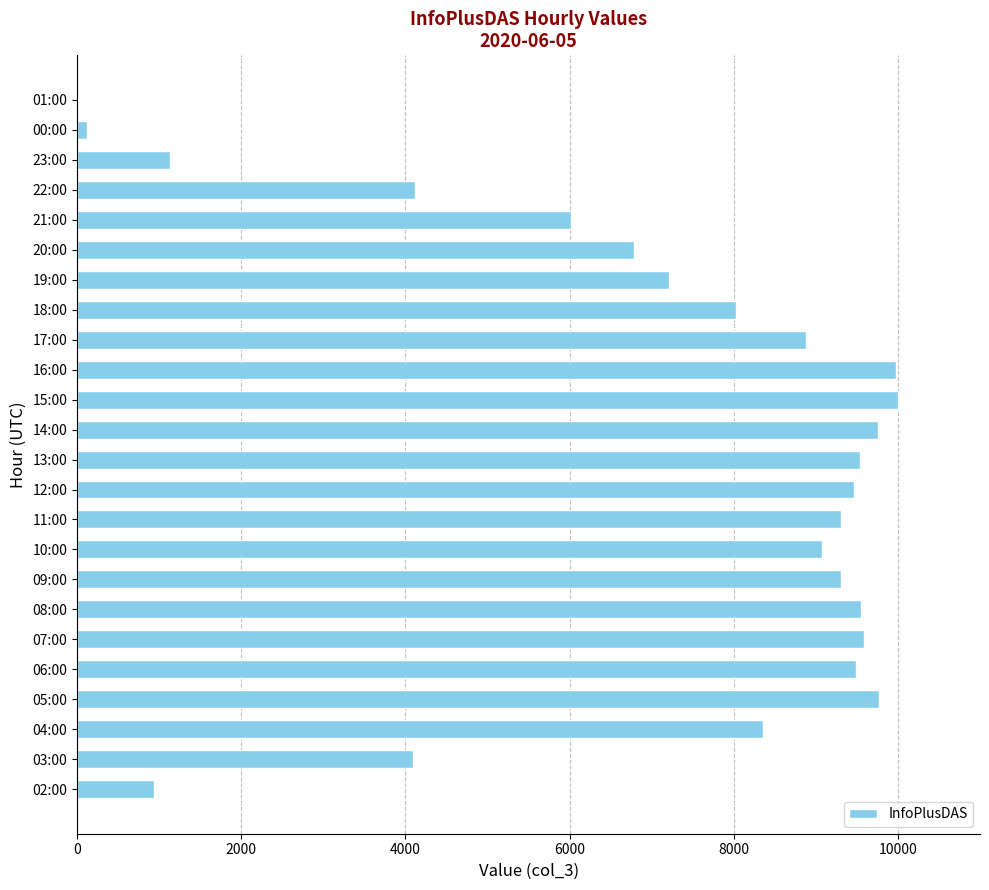

What is the sum of all values?

170497